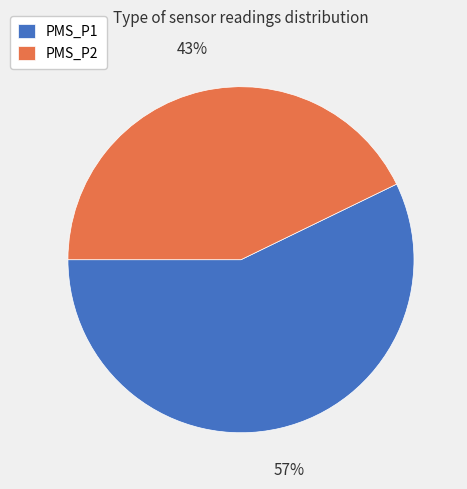

To the nearest percent, what is the difference between the largest and smallest slice percentages?

14%